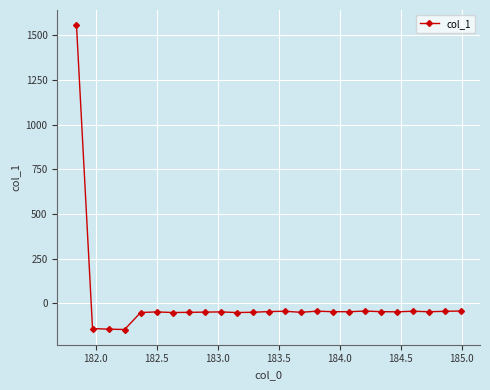

What is the greatest value displayed?

1556.6